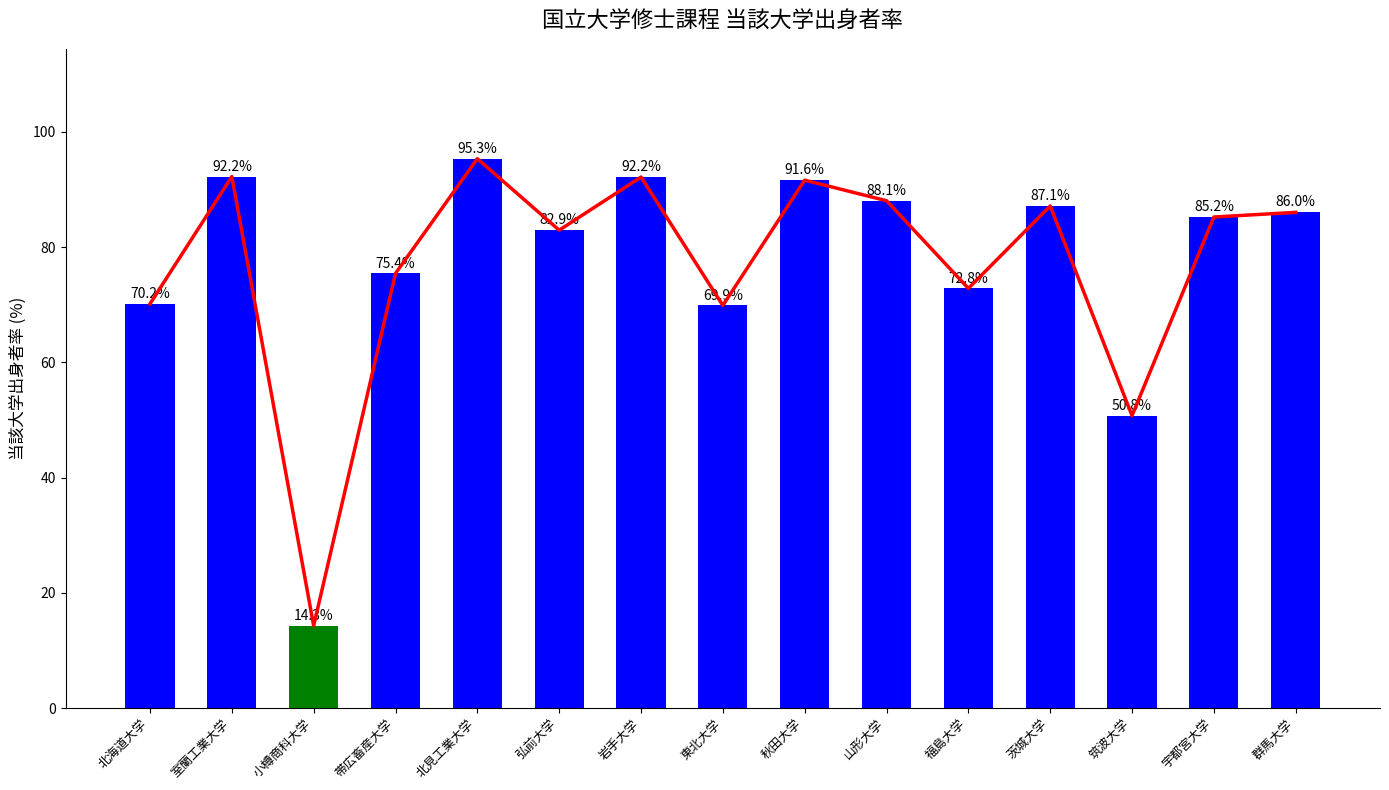

What is the value of the 10th bar from the left?

88.1